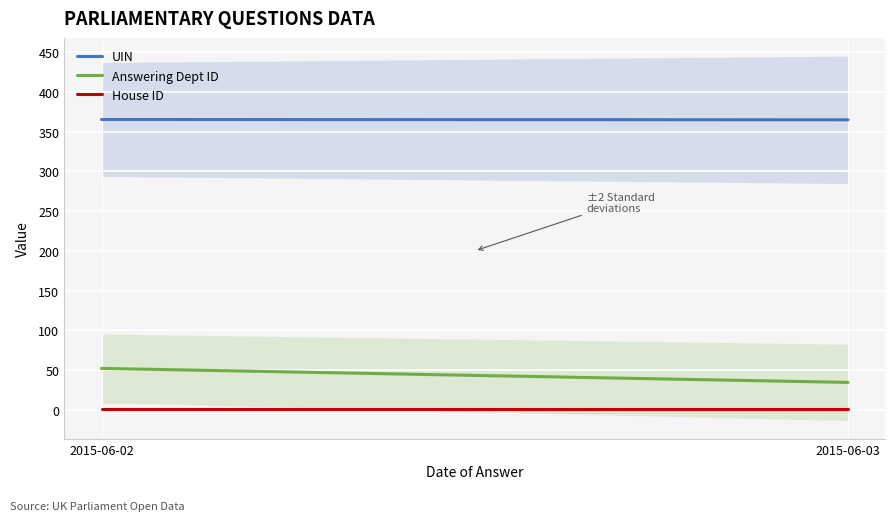

Which series has the largest total across all categories?

UIN